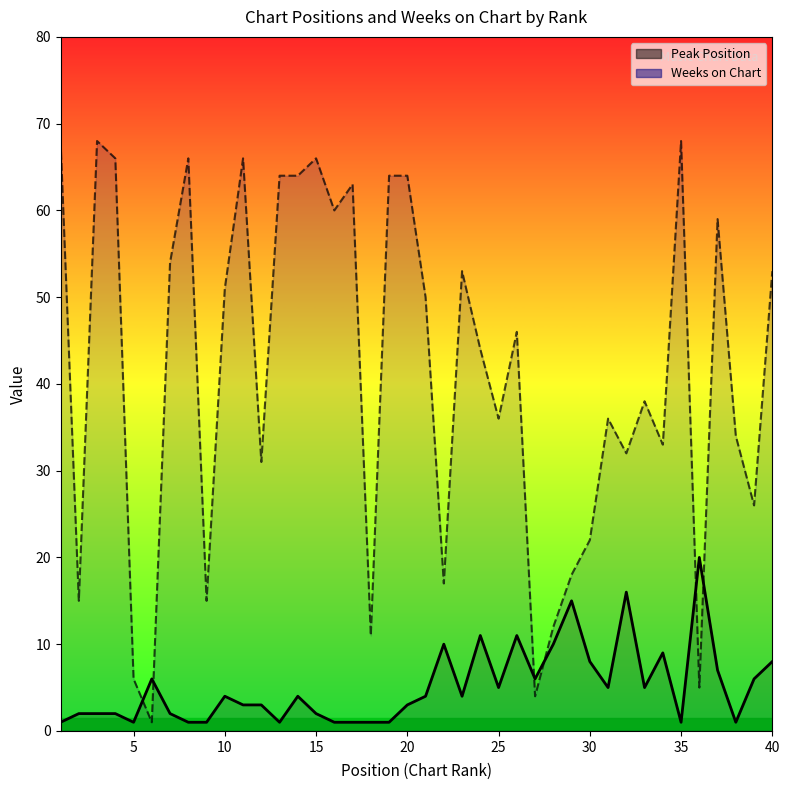

What is the value of the Peak Position point at the 23rd from the left?

4